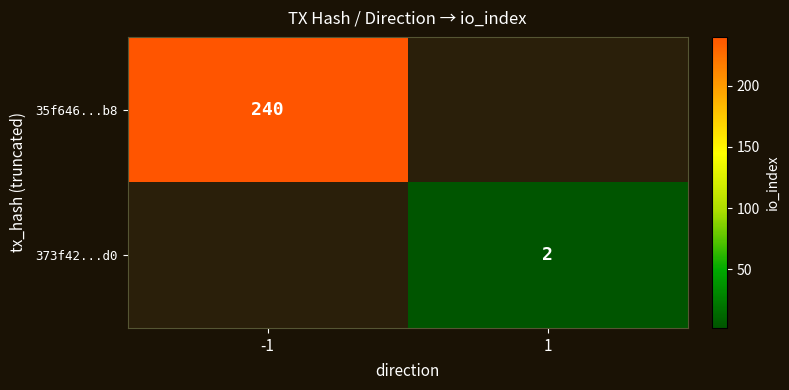

At how many categories does at least one series exceed 139?

1